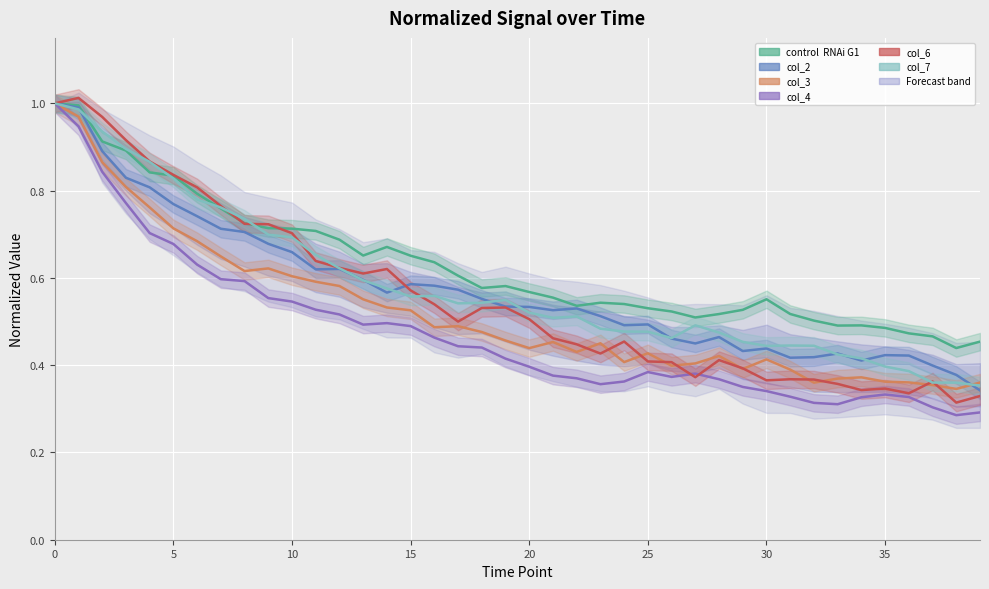

At how many categories does at least one series exceed 0?

40